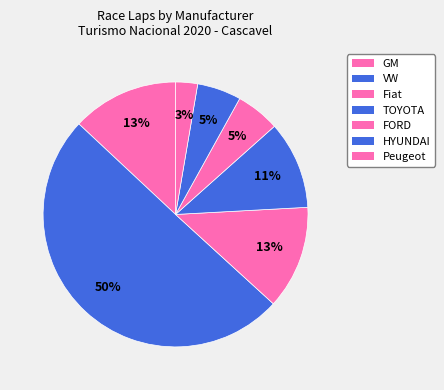

How many segments does this pie chart have?

7